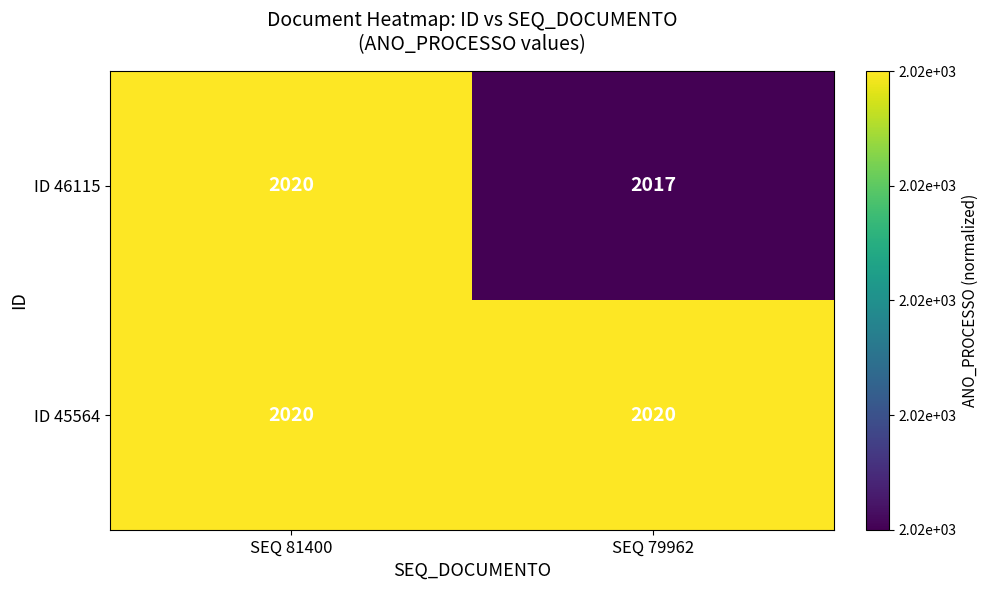

Is it true that ID 45564 equals 2020 at SEQ 79962?

True